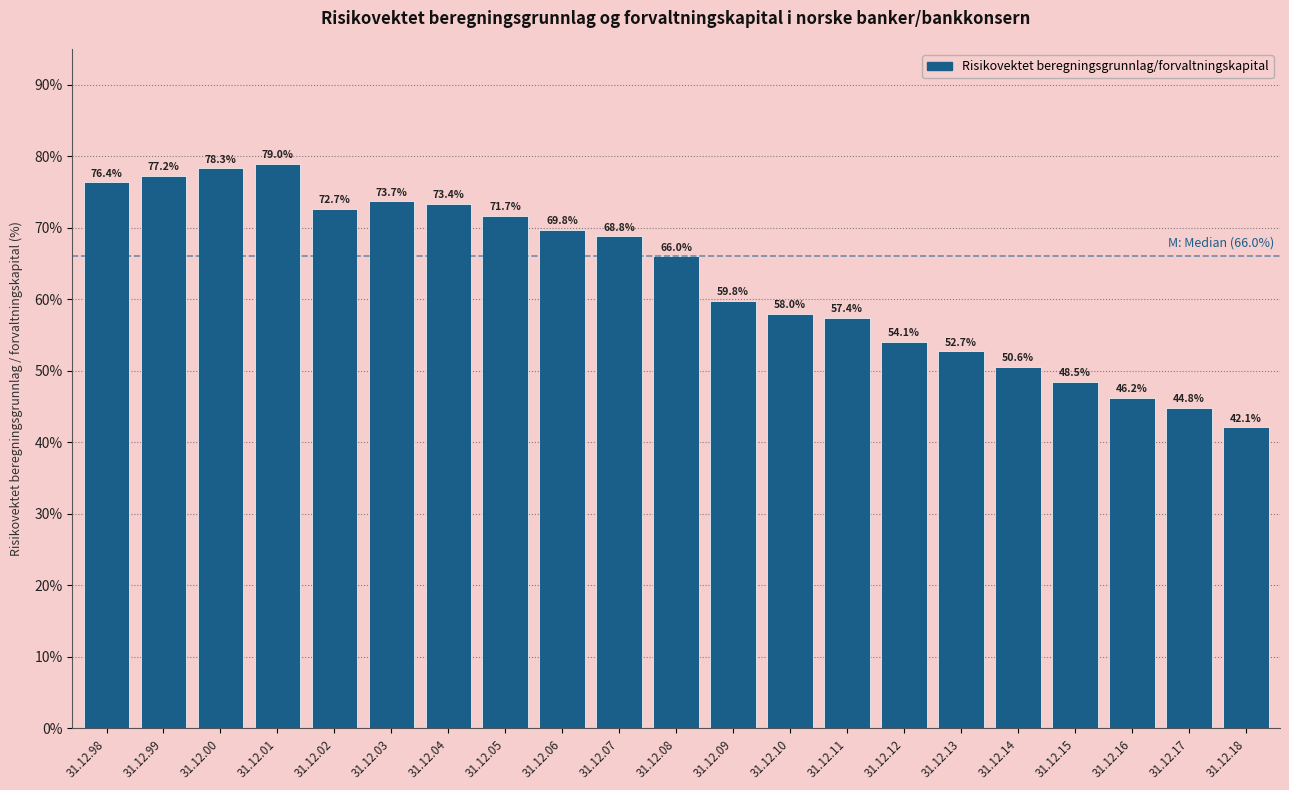

Reading left to right, list all the values displayed in this chart.

31.12.98=76.4	31.12.99=77.2	31.12.00=78.3	31.12.01=79.0	31.12.02=72.7	31.12.03=73.7	31.12.04=73.4	31.12.05=71.7	31.12.06=69.8	31.12.07=68.8	31.12.08=66.0	31.12.09=59.8	31.12.10=58.0	31.12.11=57.4	31.12.12=54.1	31.12.13=52.7	31.12.14=50.6	31.12.15=48.5	31.12.16=46.2	31.12.17=44.8	31.12.18=42.1